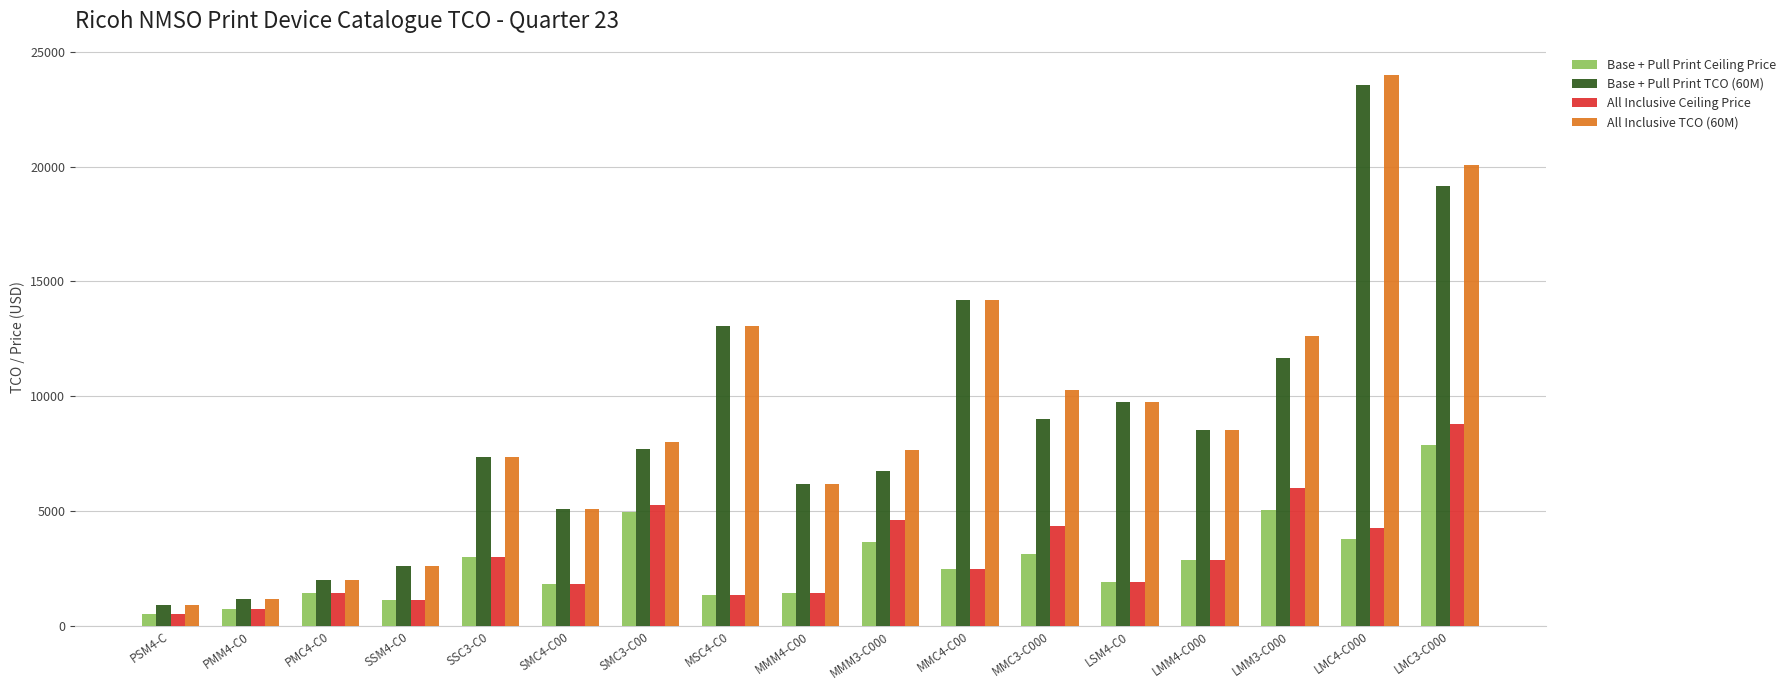

What is the maximum value shown in the chart?

23986.5